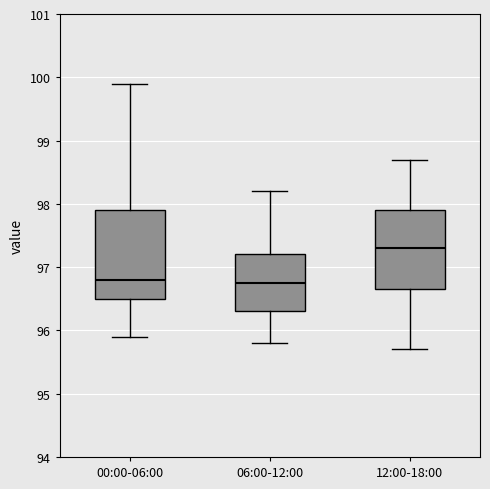

Which box has the highest median line?

12:00-18:00